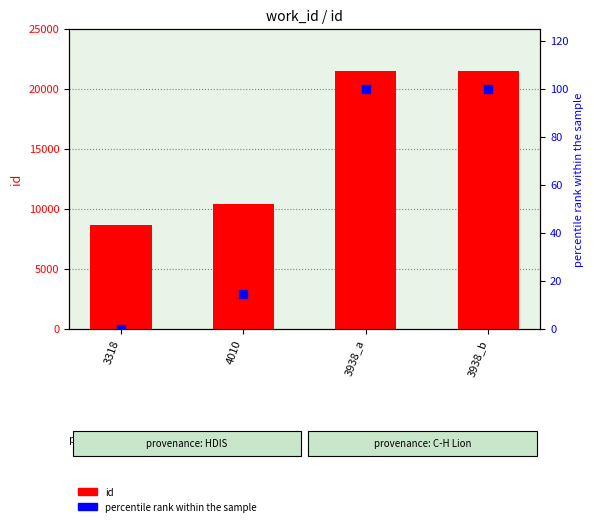

What is the total value across all series at 3318?

8585.0